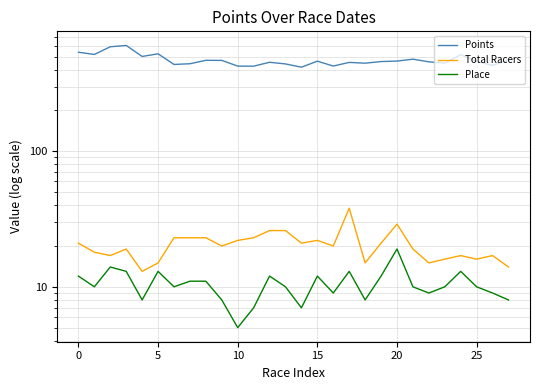

What is the minimum value for Place?

5.0